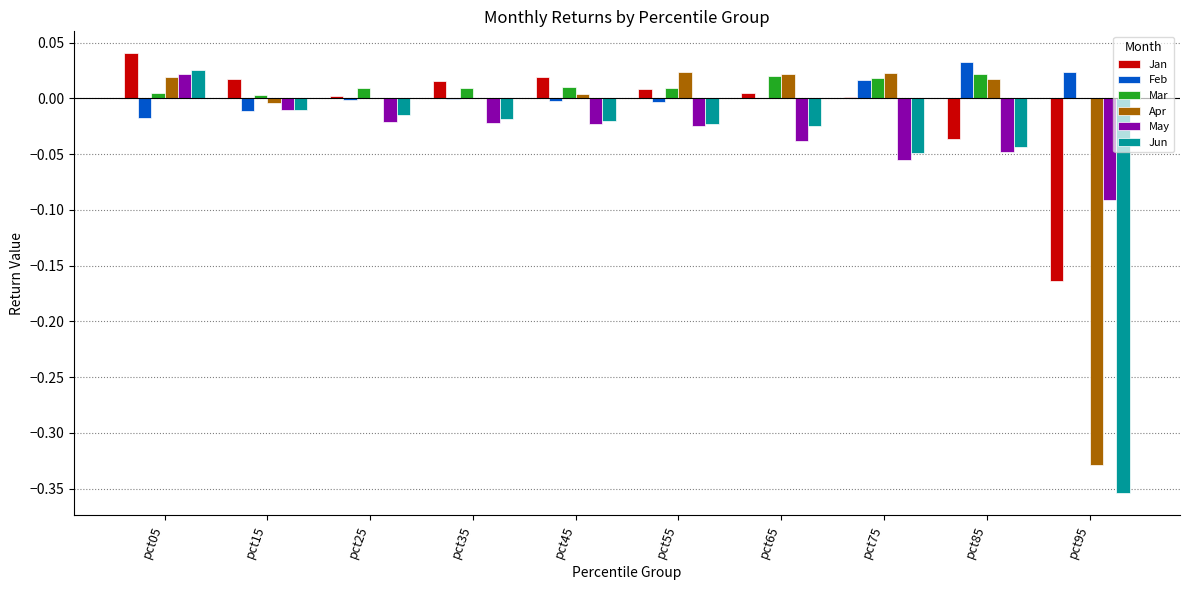

At which category is the sum across all series the highest?

pct05